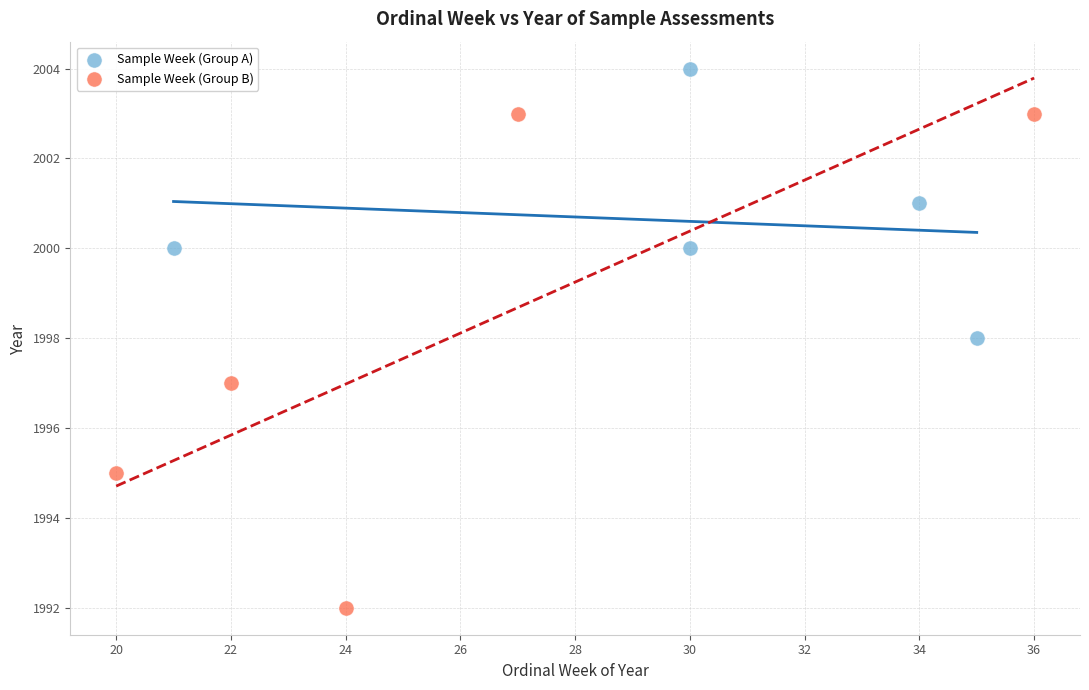

Which series reaches the minimum Y coordinate?

Sample Week (Group B)